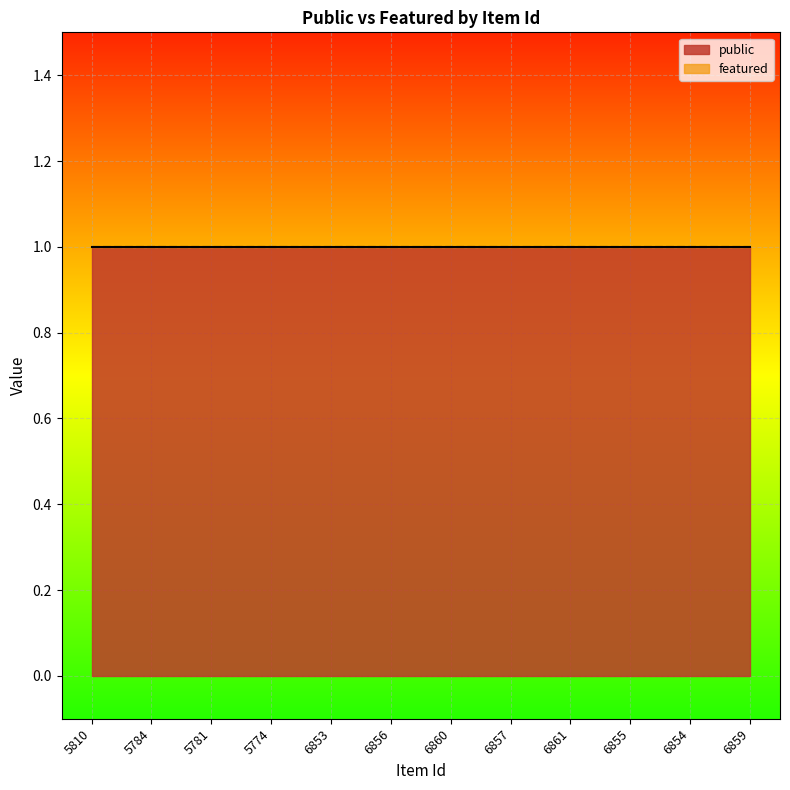

What is the sum of all public values?

12